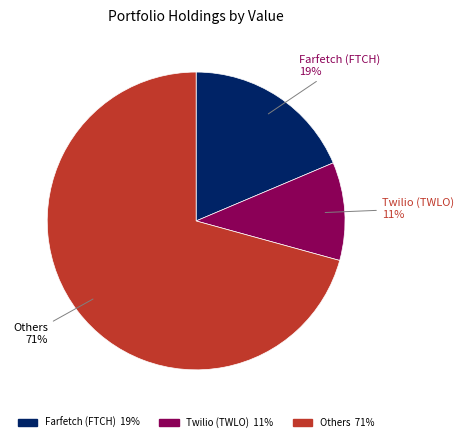

Does any single category account for the majority?

Yes